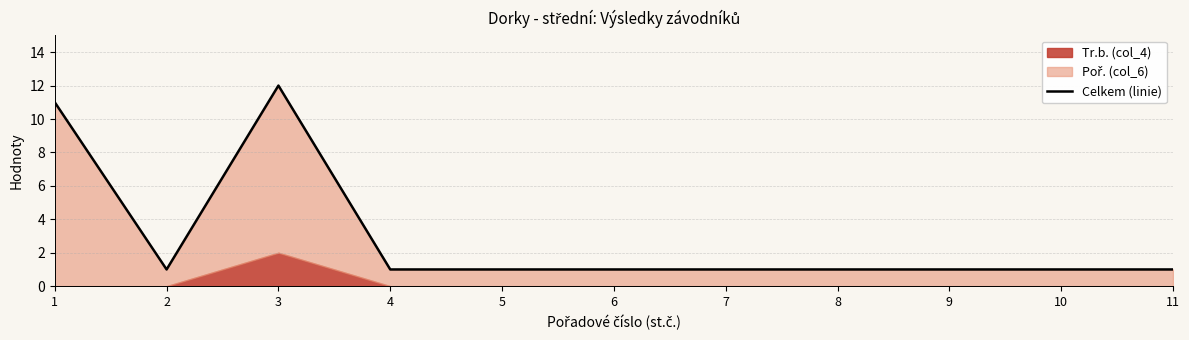

True or false: the data has more than 1 interior local peaks.

False